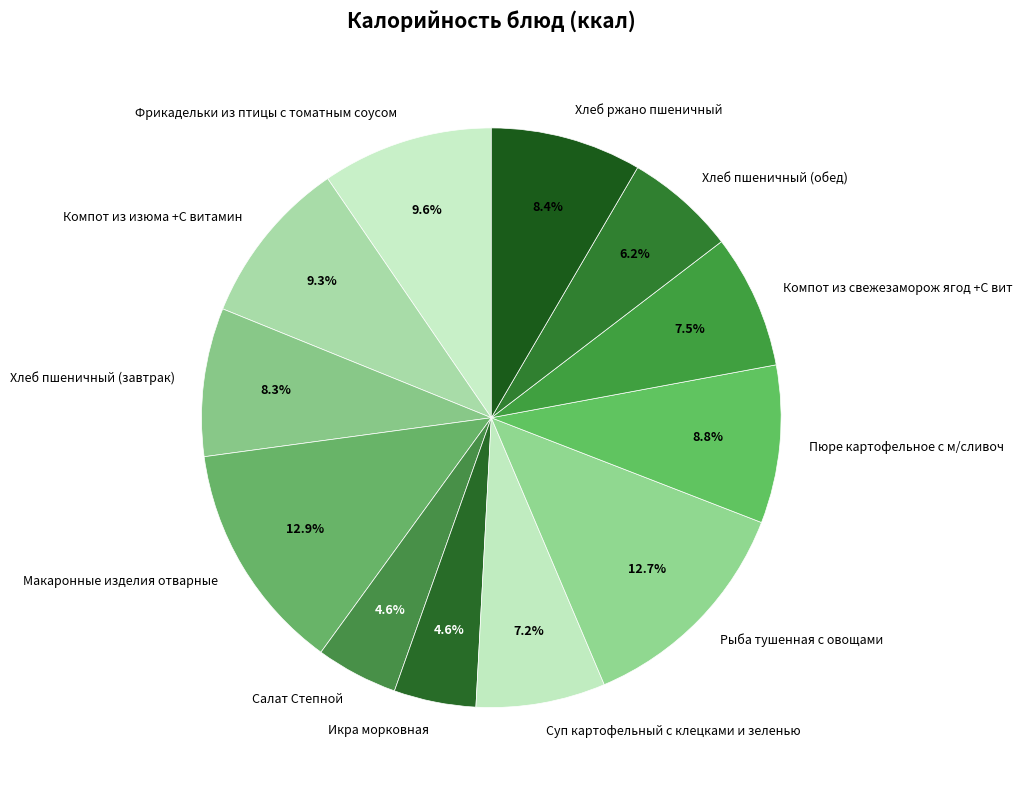

Approximately how many times larger is the value at Икра морковная compared to Хлеб ржано пшеничный?

0.5